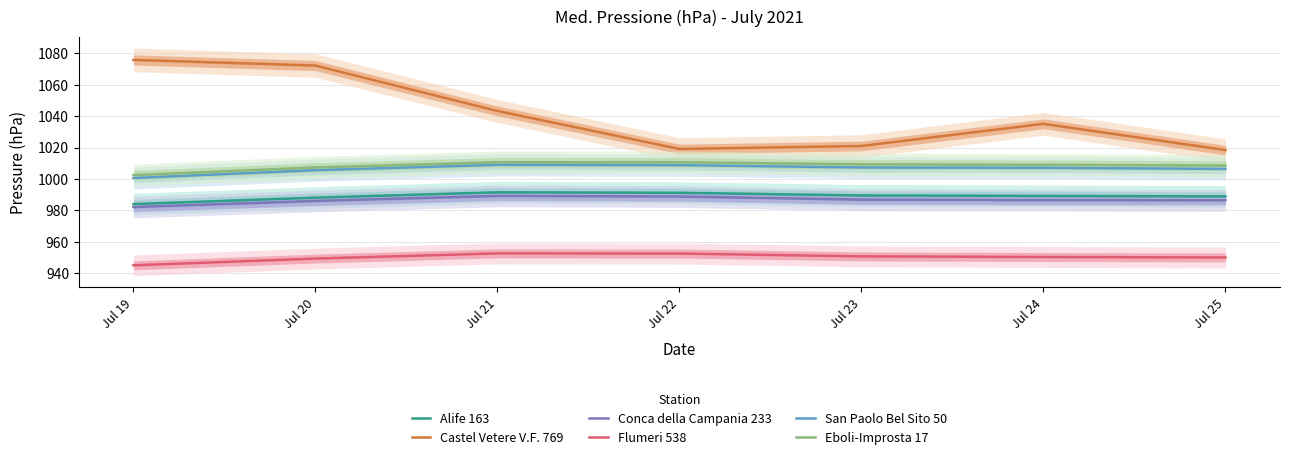

Does the chart display data point markers on the line(s)?

No